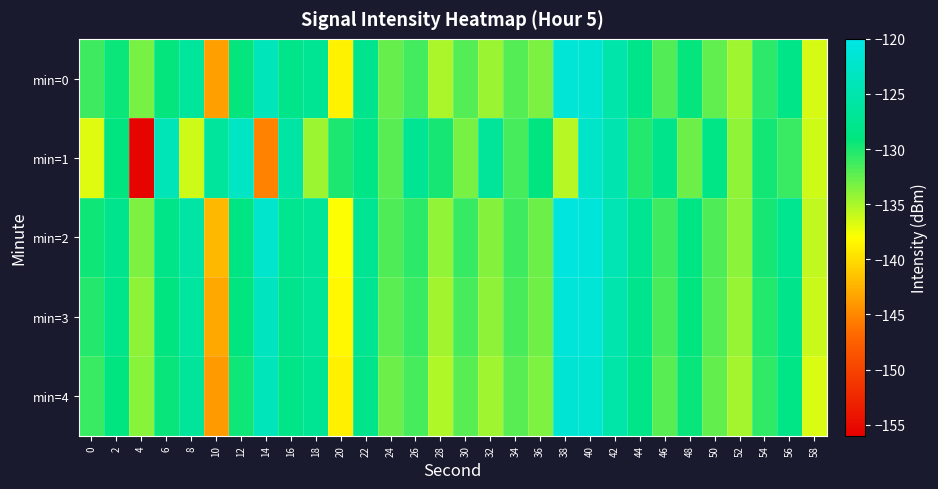

Which label corresponds to the largest value in the chart?

38